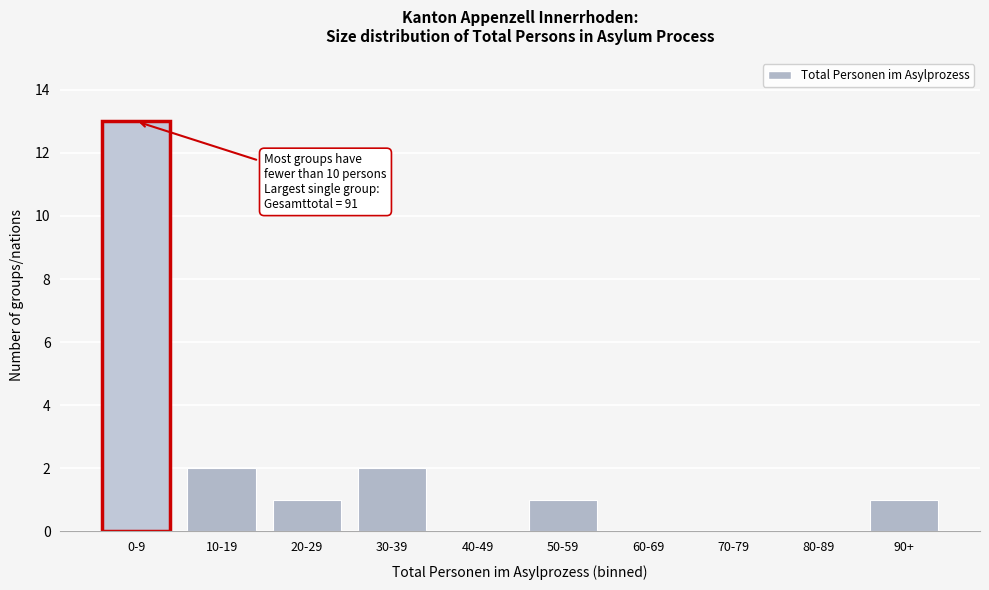

Reading left to right, what are all the values shown in this chart?

0-9=13	10-19=2	20-29=1	30-39=2	40-49=0	50-59=1	60-69=0	70-79=0	80-89=0	90+=1